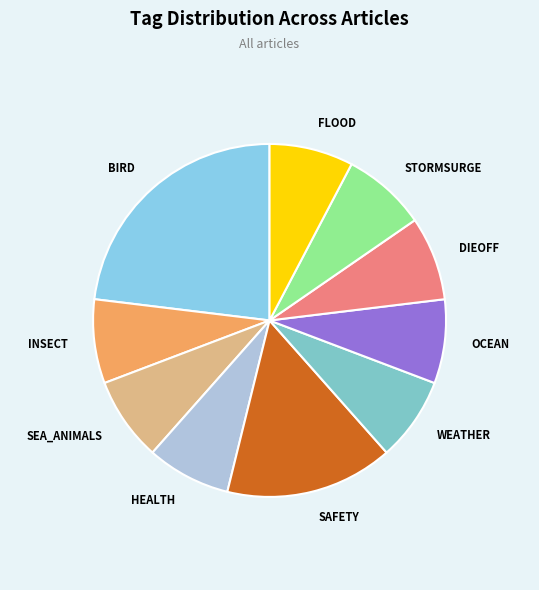

True or false: INSECT accounts for 1% of the total.

False